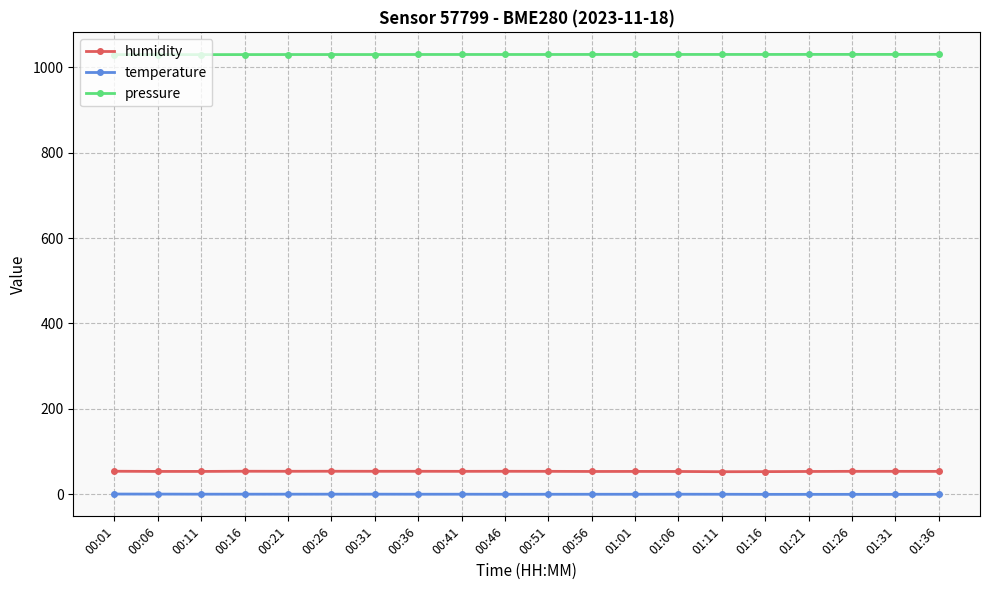

What is the label of the 7th point from the right?

01:06